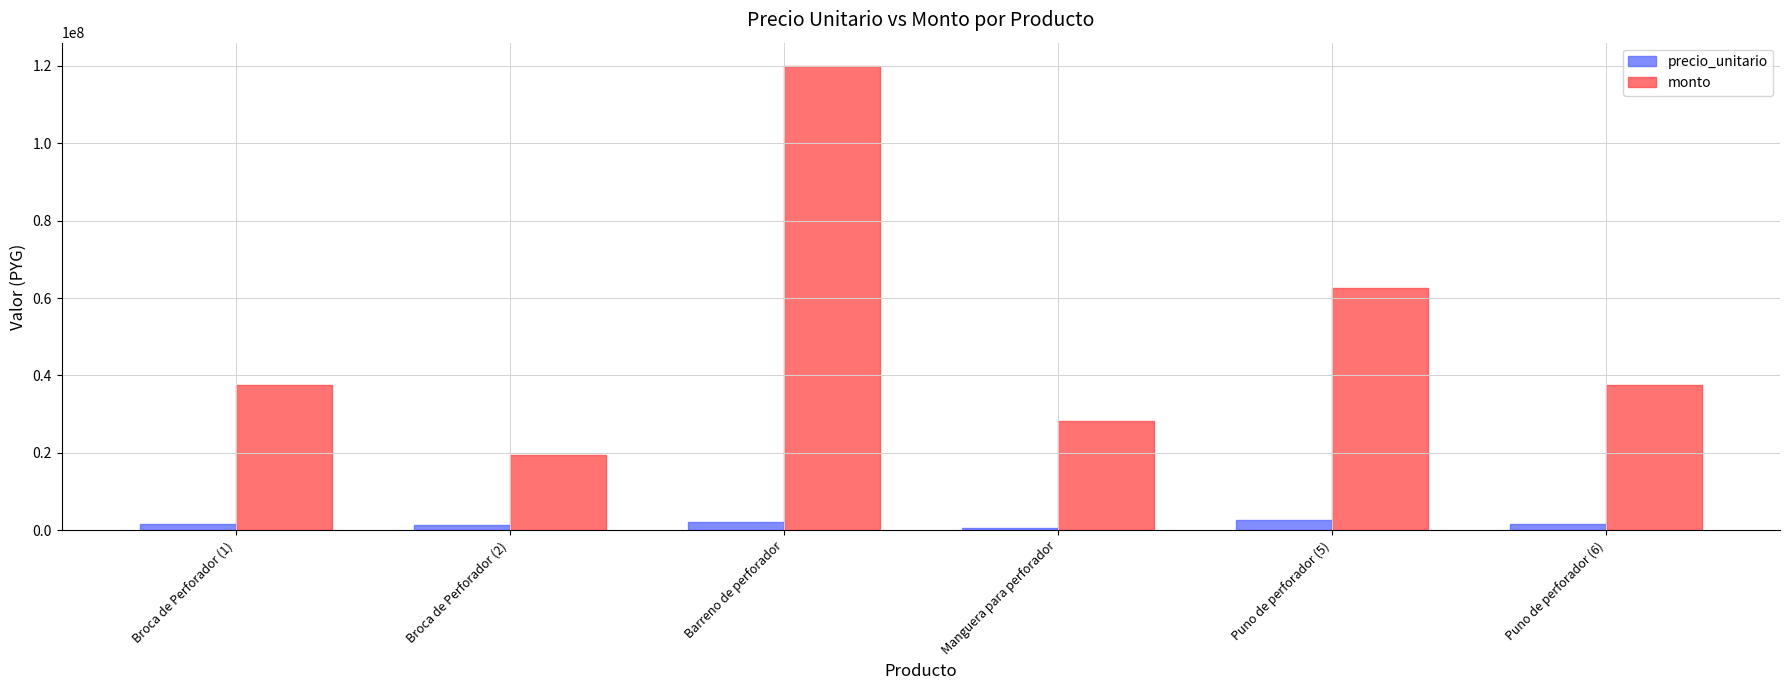

Count the number of categories in the chart.

6